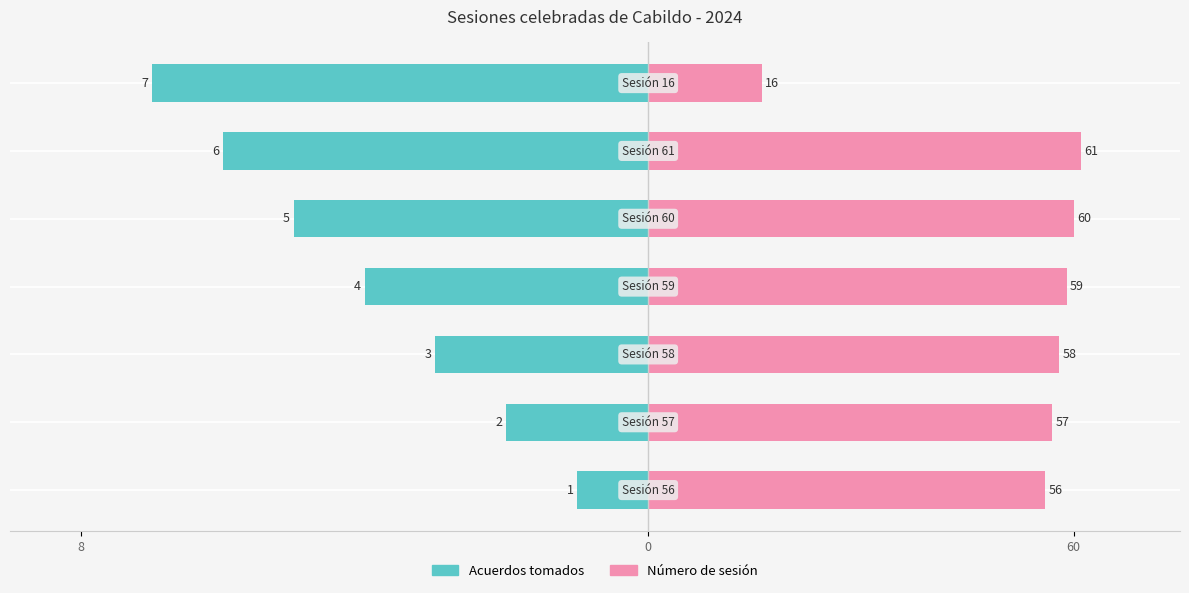

How many distinct data groups are displayed?

2